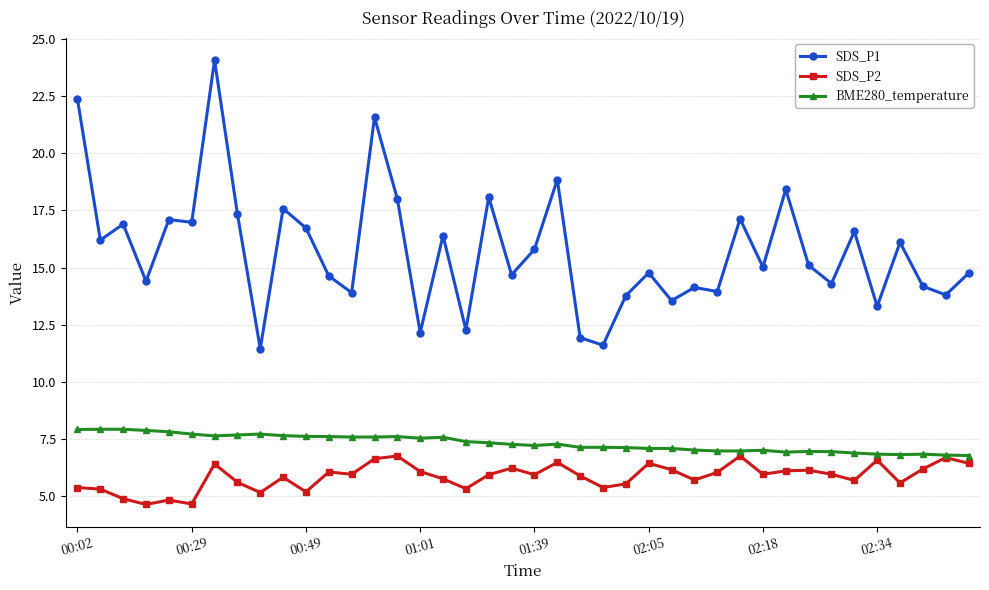

Which series has the largest total across all categories?

SDS_P1